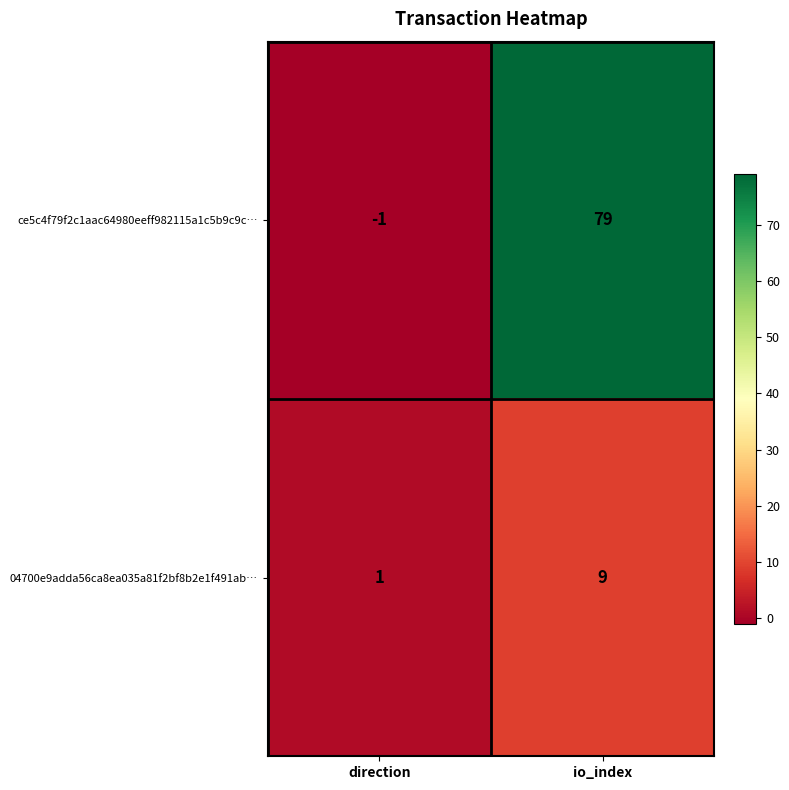

True or false: 04700e9adda56ca8ea035a81f2bf8b2e1f491ab… has a value of 4 at io_index.

False